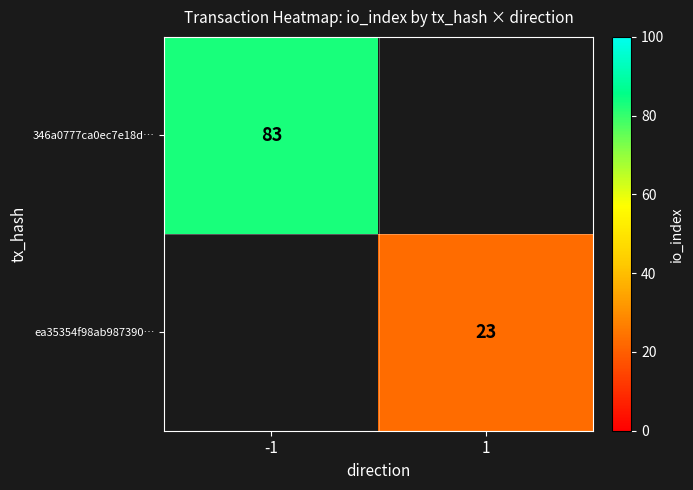

Is it true that 346a0777ca0ec7e18d… equals 83 at -1?

True